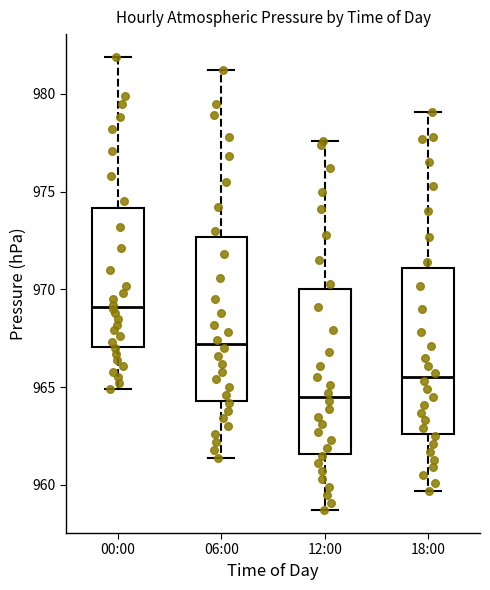

Reading left to right, read every box against the y-axis: the position of its median line, the range the box covers, and the ends of its whiskers. The values are not printed on the chart, so give them approximately, as read against the axis.

00:00: median 969.0, box 967.0 to 974.0, whiskers 965.0 to 982.0
06:00: median 967.0, box 964.5 to 972.5, whiskers 961.5 to 981.0
12:00: median 964.5, box 961.5 to 970.0, whiskers 958.5 to 977.5
18:00: median 965.5, box 962.5 to 971.0, whiskers 959.5 to 979.0